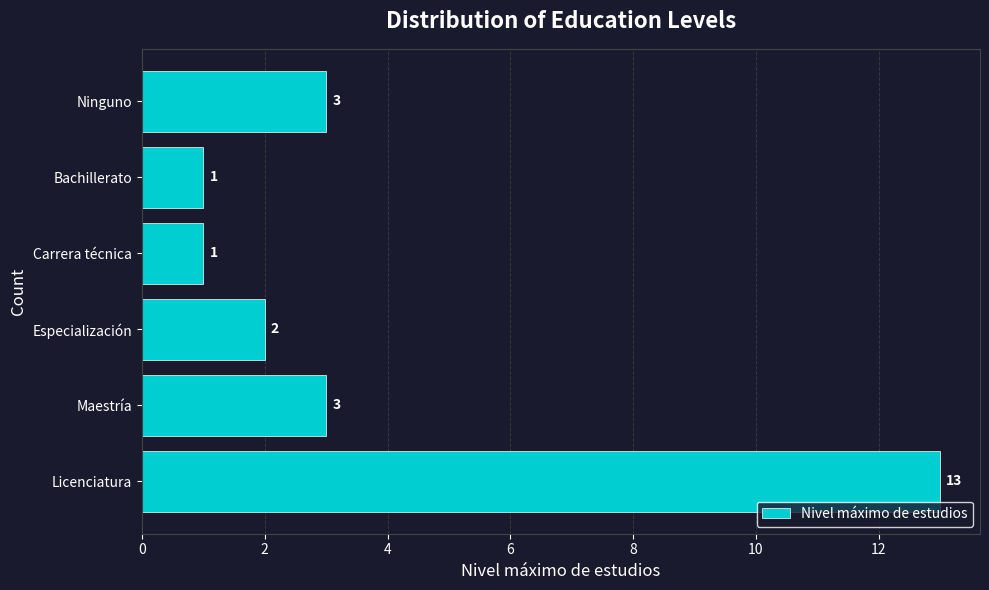

Reading bottom to top, extract all data points from this chart.

13	3	2	1	1	3